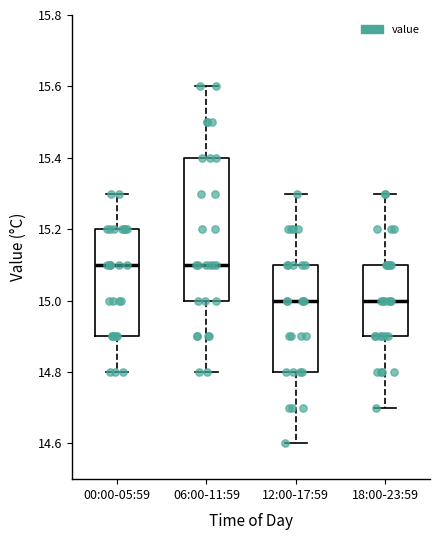

Reading left to right, read every box against the y-axis: the position of its median line, the range the box covers, and the ends of its whiskers. The values are not printed on the chart, so give them approximately, as read against the axis.

00:00-05:59: median 15.1, box 14.9 to 15.2, whiskers 14.8 to 15.3
06:00-11:59: median 15.1, box 15.0 to 15.4, whiskers 14.8 to 15.6
12:00-17:59: median 15.0, box 14.8 to 15.1, whiskers 14.6 to 15.3
18:00-23:59: median 15.0, box 14.9 to 15.1, whiskers 14.7 to 15.3